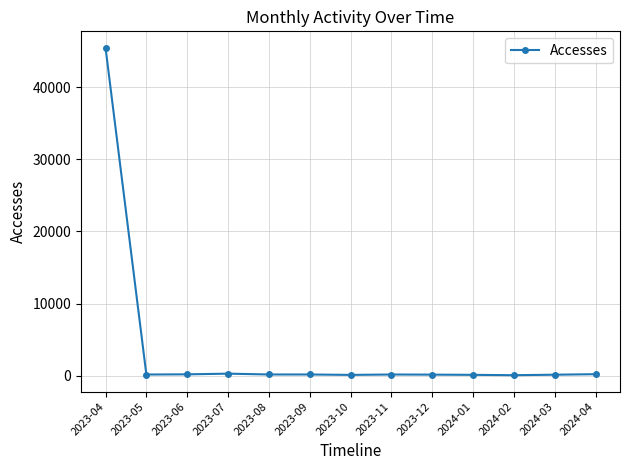

The value at 2023-04 is 69660. True or false?

False